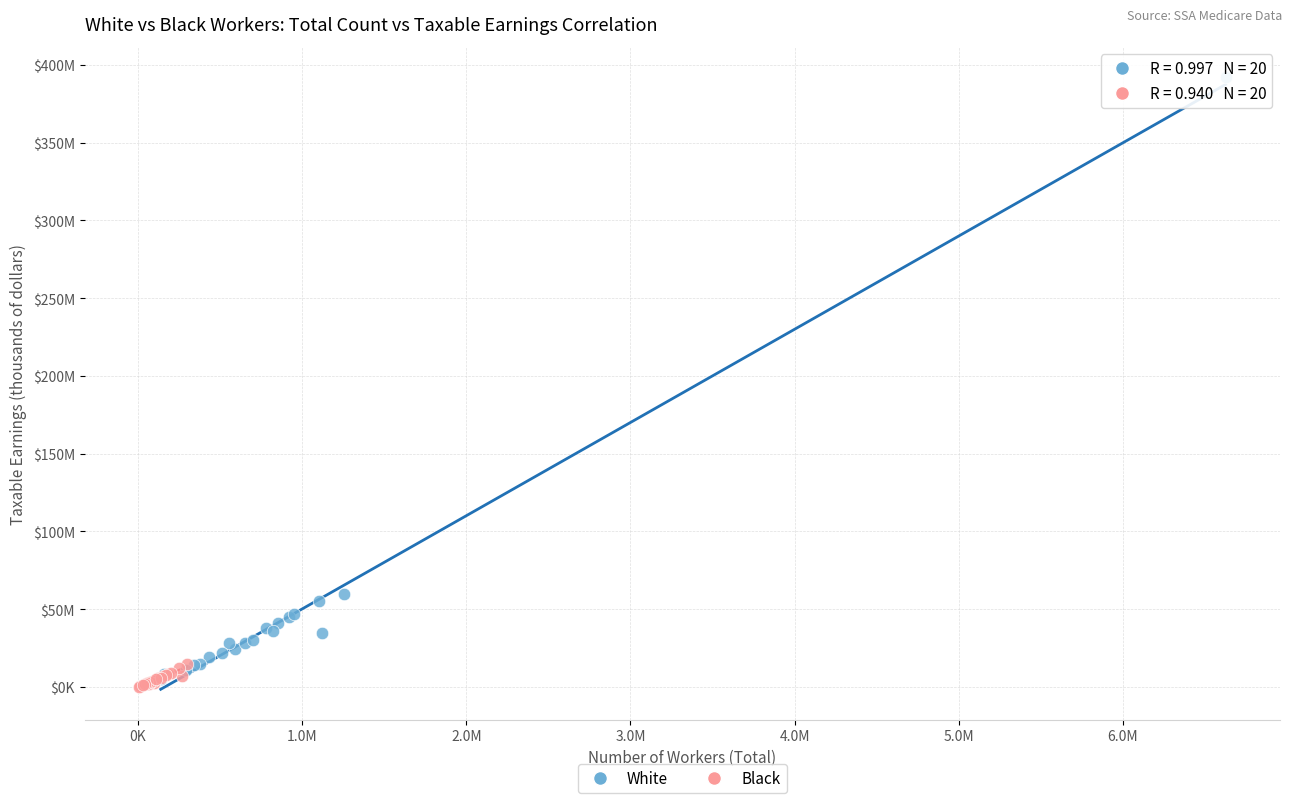

What are all the series names shown in the legend?

White, Black